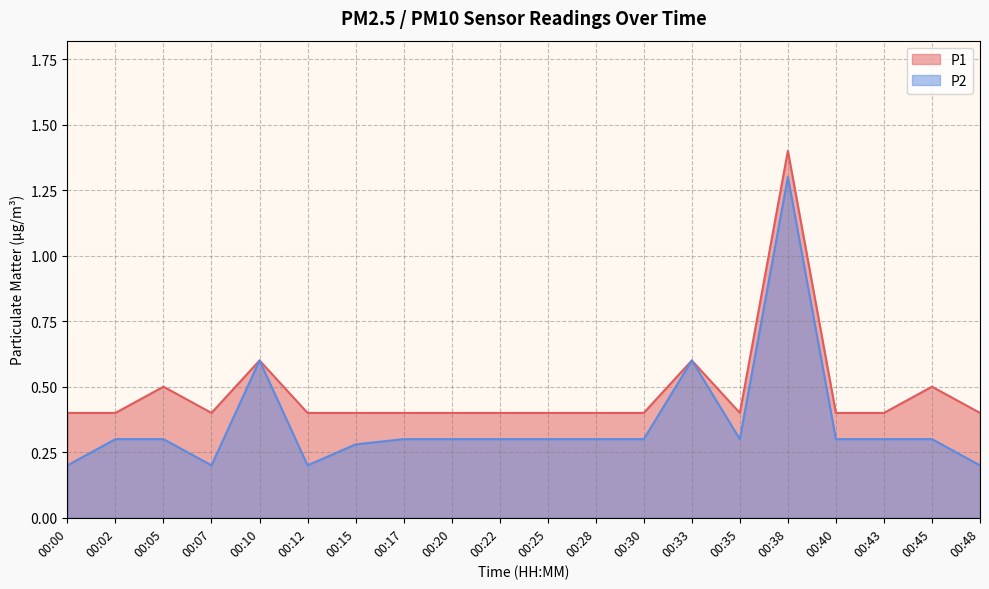

How many P2 values are between 0 and 1?

19